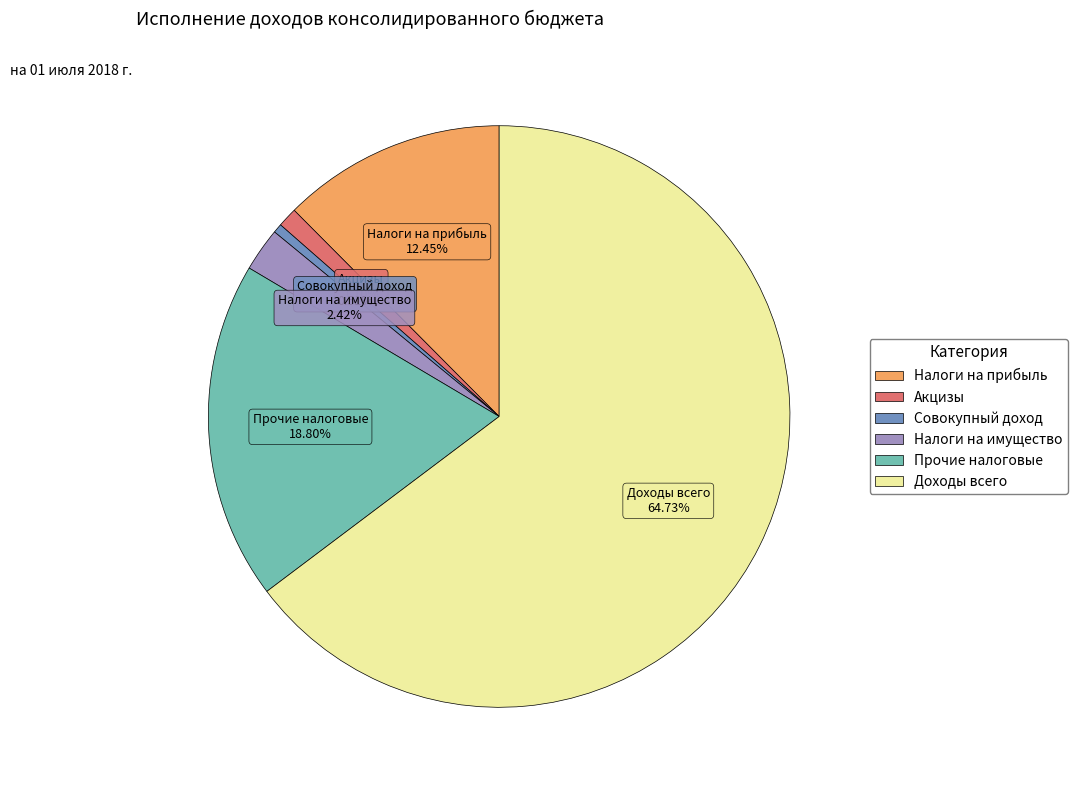

Is there any slice that represents more than half of the pie?

Yes